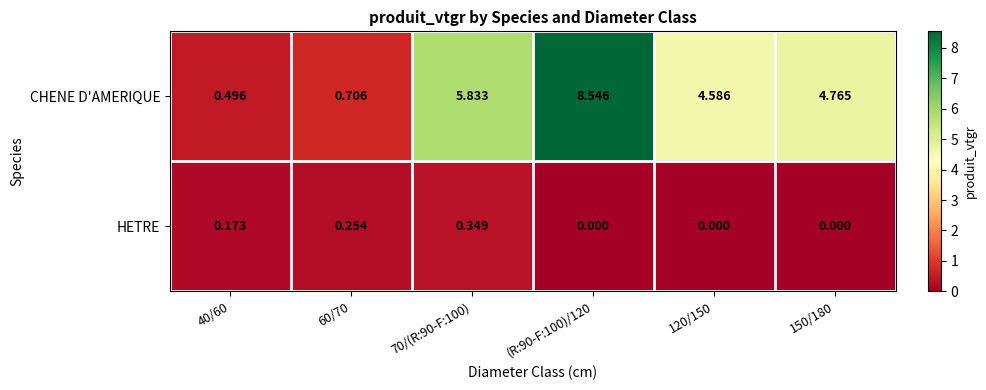

List the series in order of their overall mean, lowest first.

HETRE, CHENE D'AMERIQUE